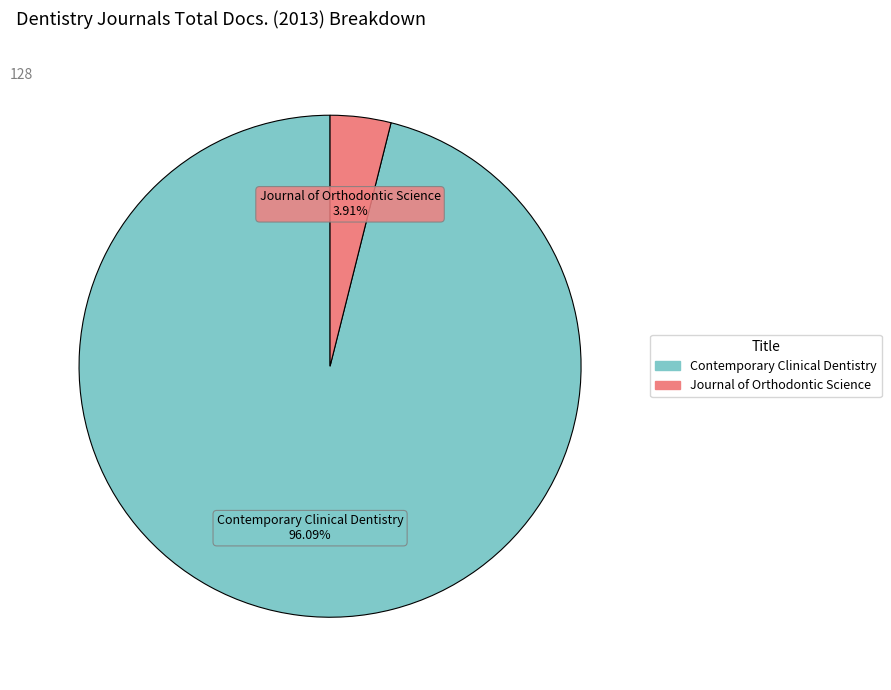

Which category has the smallest portion of the pie?

Journal of Orthodontic Science